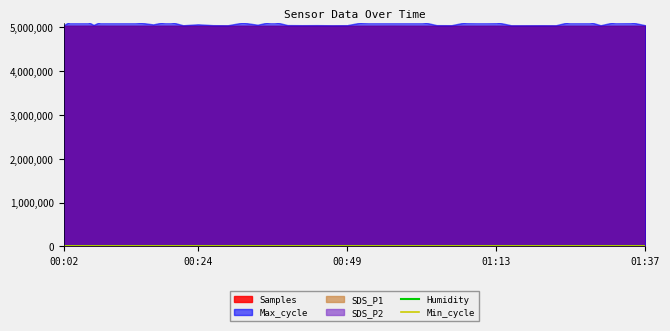

True or false: Humidity and Min_cycle intersect in this chart.

False